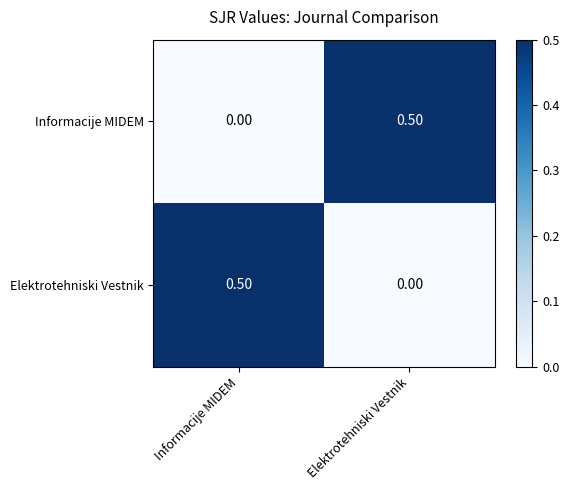

What is the sum of all Informacije MIDEM values?

0.5